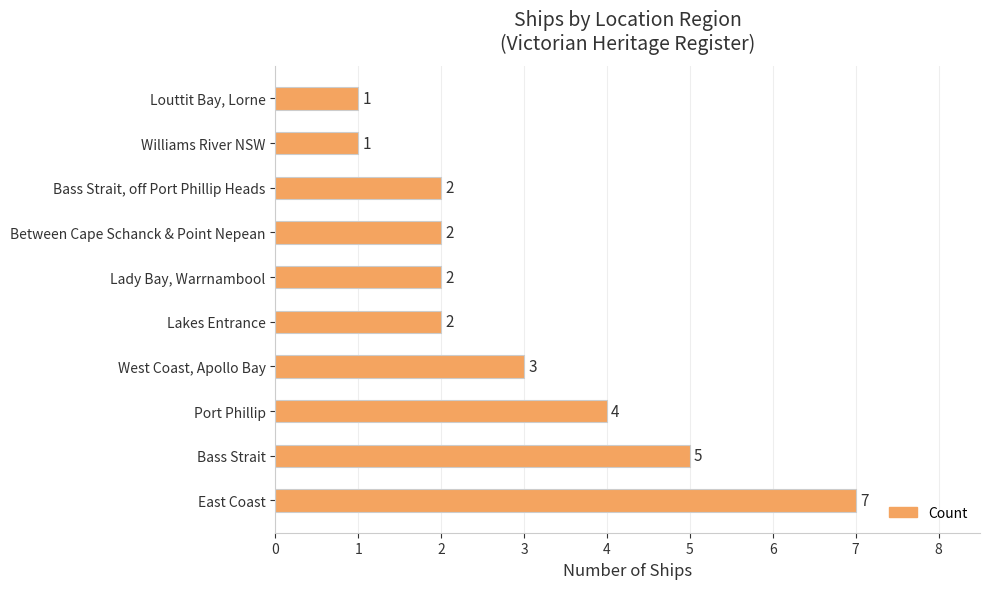

At which label is the value closest to 4?

Port Phillip